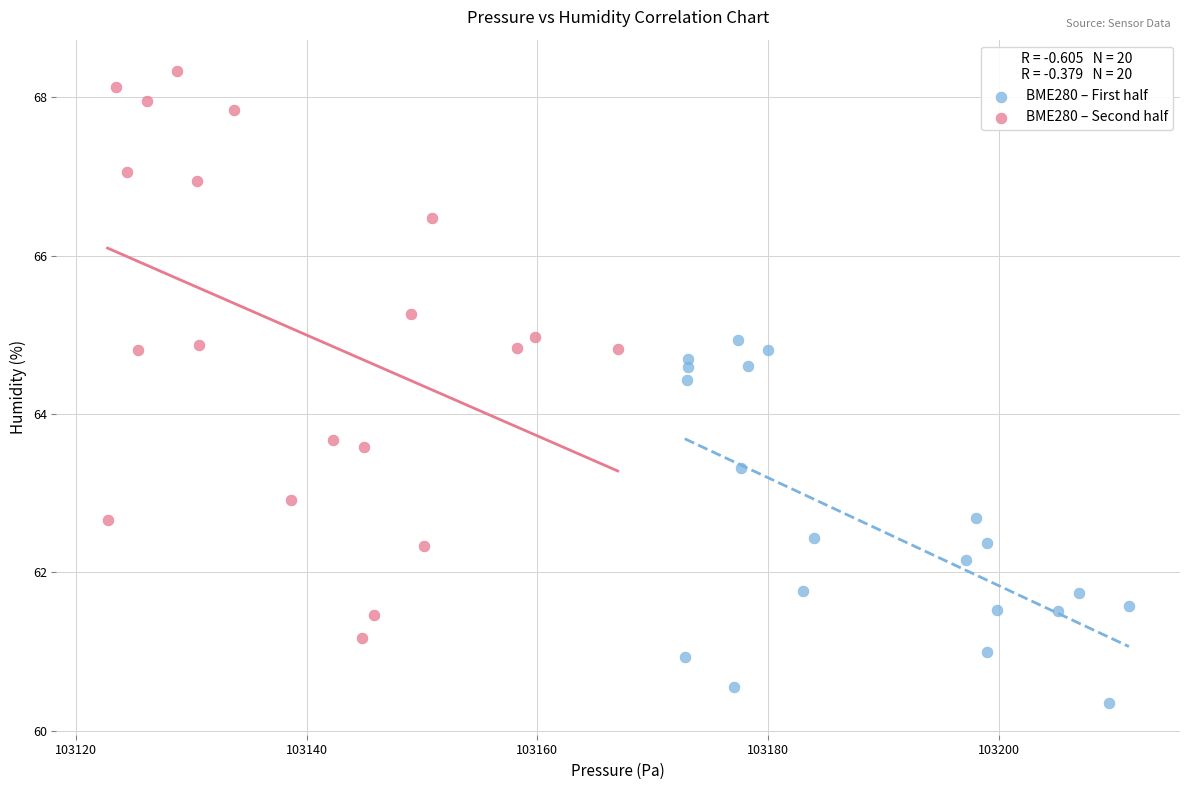

Which series reaches the maximum Y coordinate?

BME280 – Second half